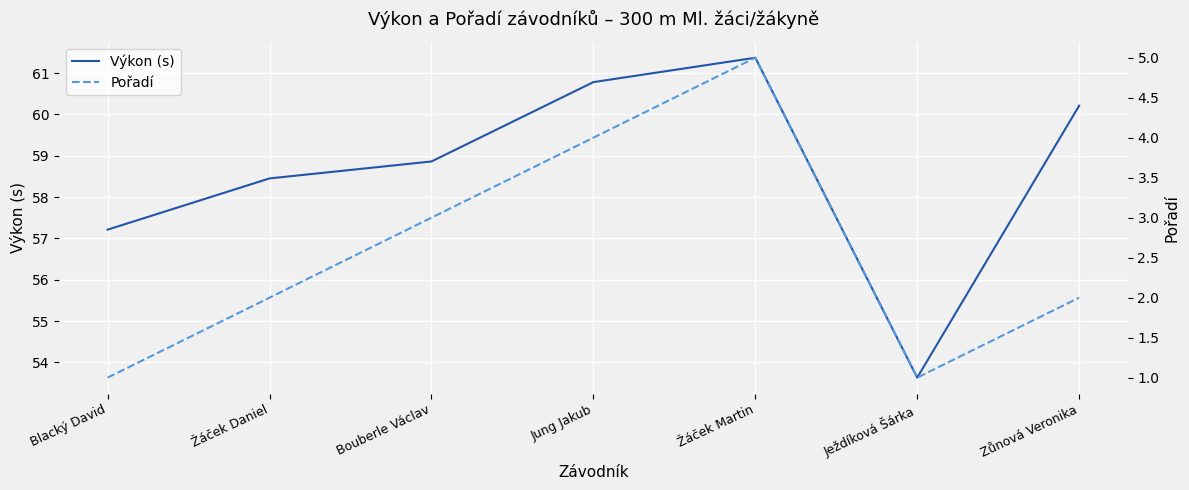

At Zůnová Veronika, list the series in order from largest to smallest.

Výkon (s), Pořadí